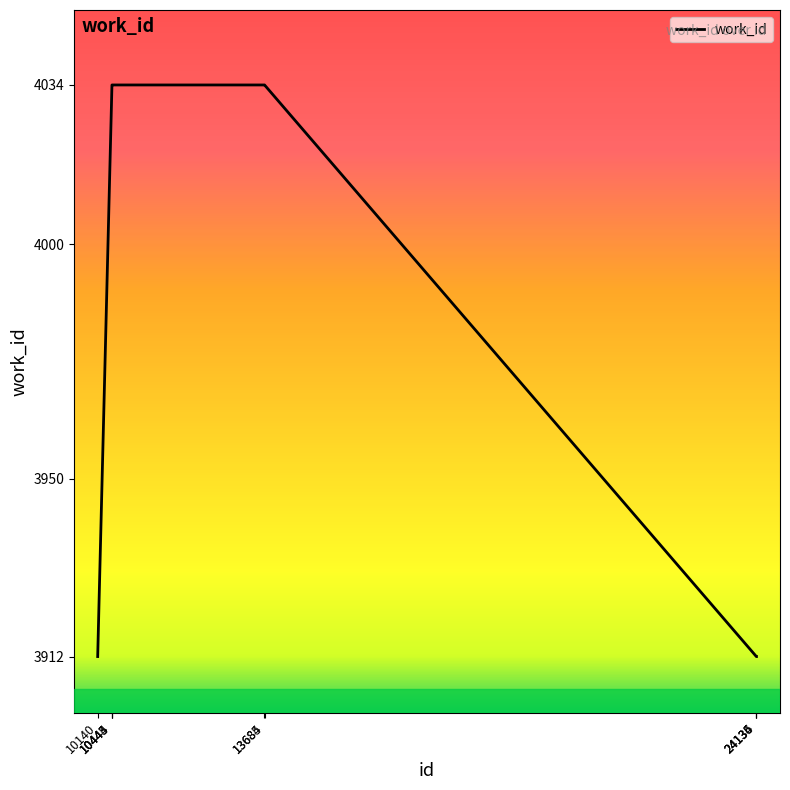

What is the difference between the values at 24135 and 10445?

122